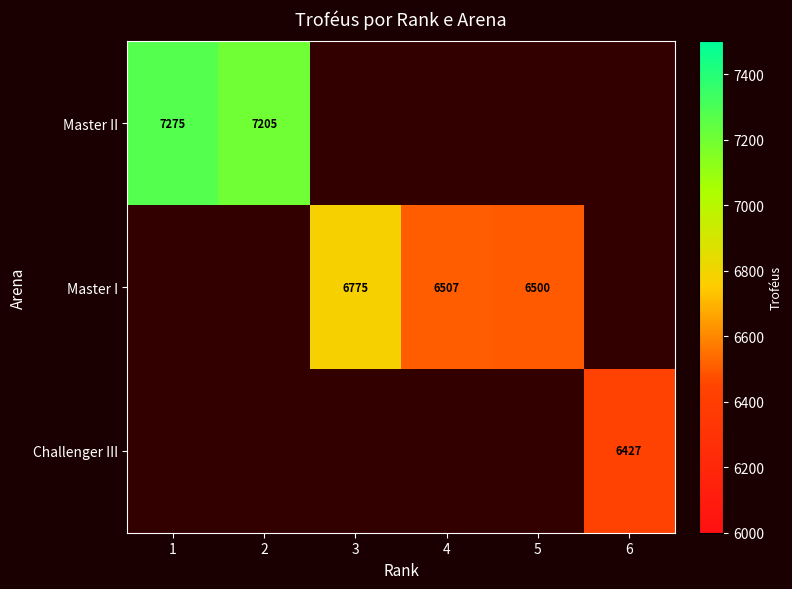

Is it true that Master II equals 1568.3 at 1?

False